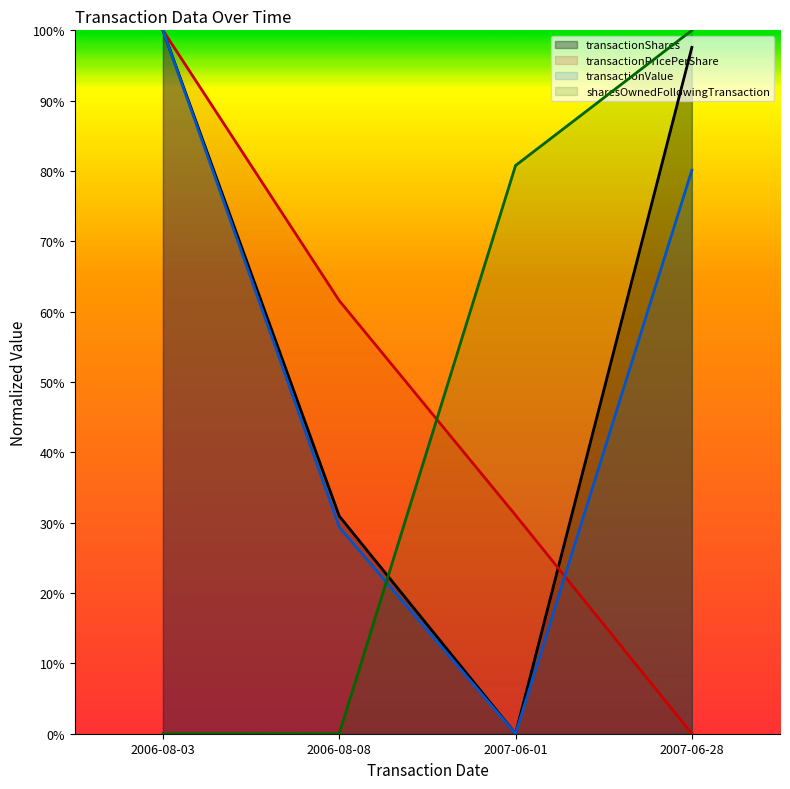

Rank the categories by transactionShares value from lowest to highest.

2007-06-01, 2006-08-08, 2007-06-28, 2006-08-03